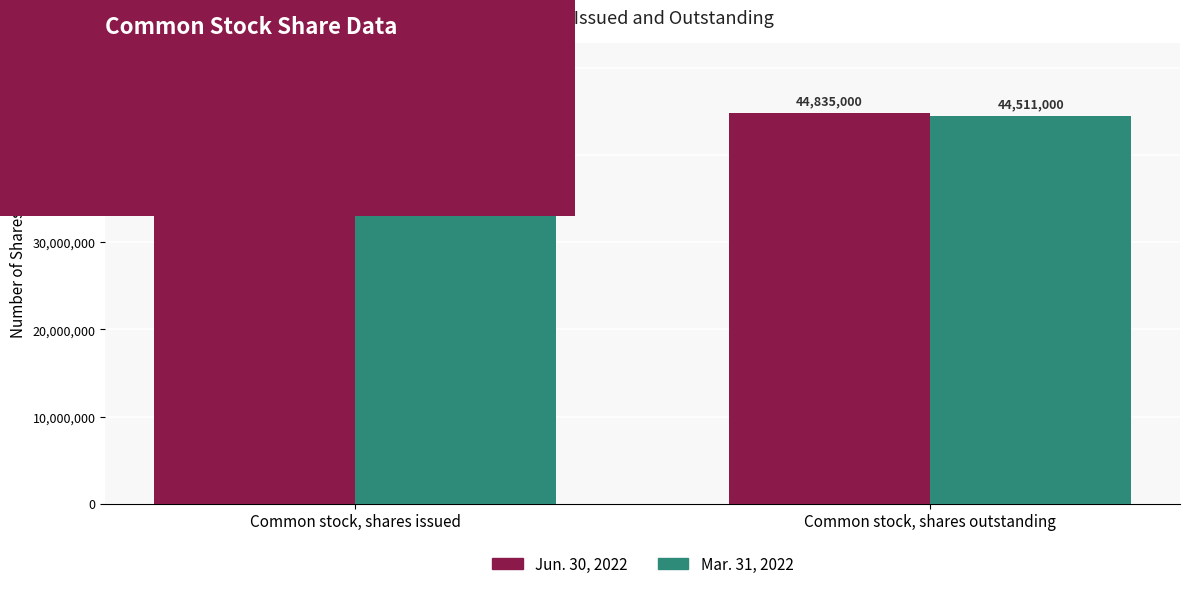

Is it true that Jun. 30, 2022 equals 63189248 at Common stock, shares outstanding?

False